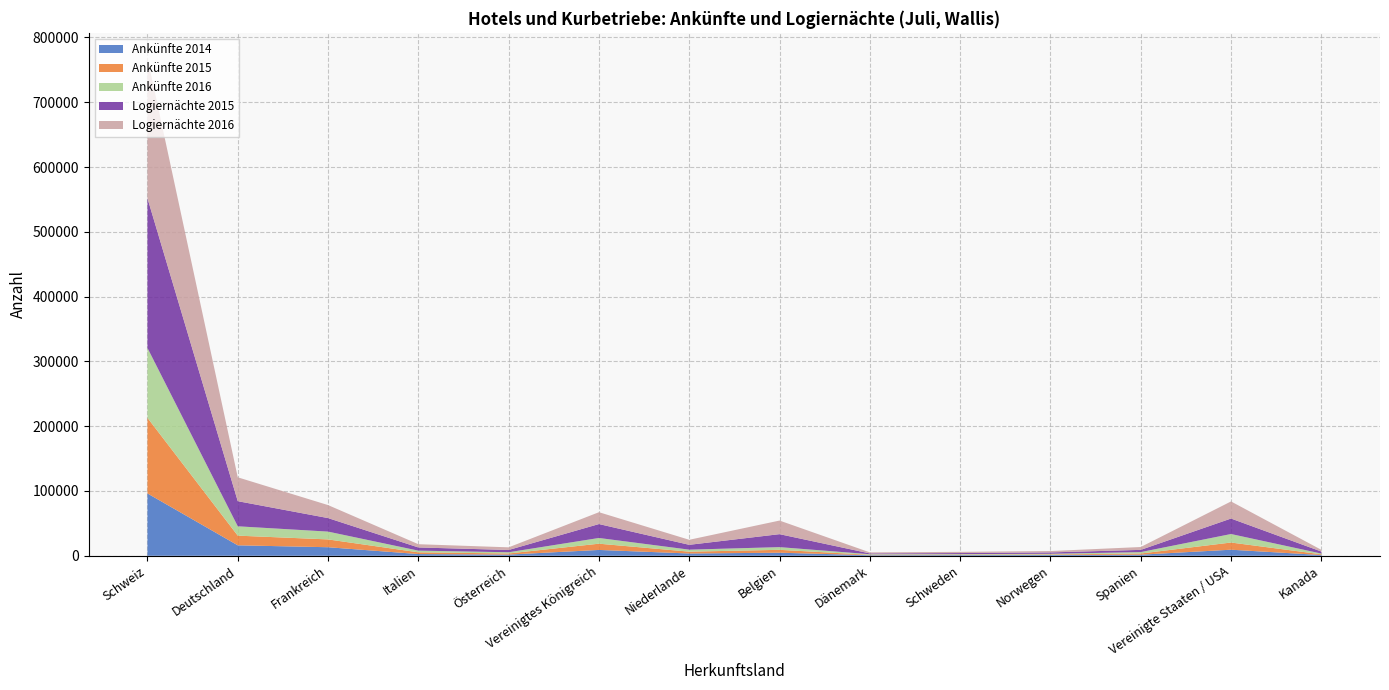

At which category does the chart reach its minimum across all series?

Dänemark